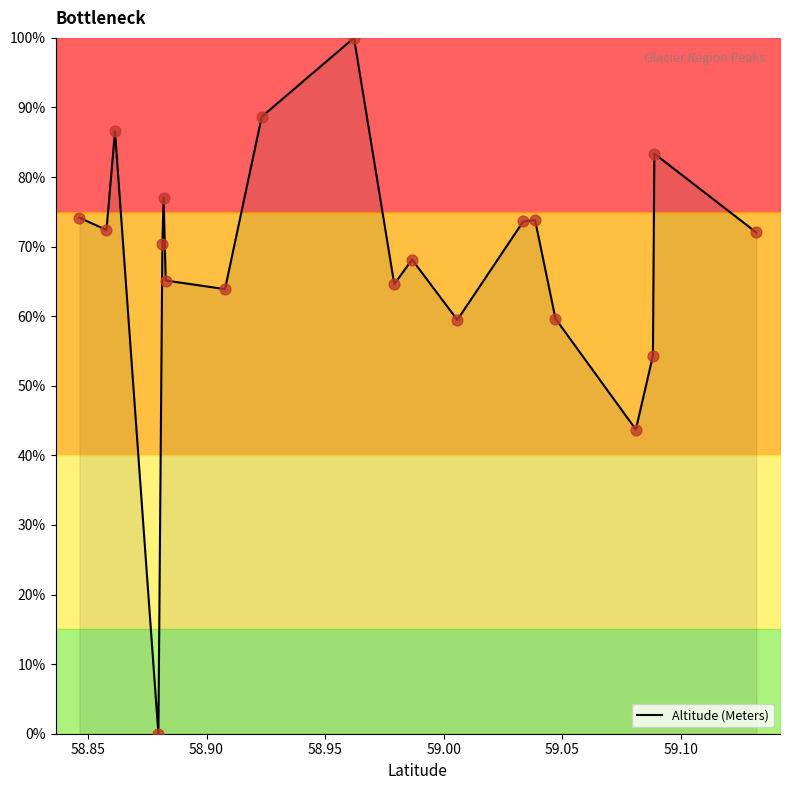

What is the difference between the maximum and minimum values?

100.0